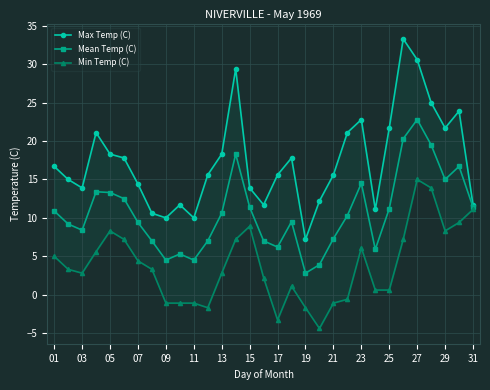

True or false: Mean Temp (C) has more than 0 points higher than both neighbors.

True